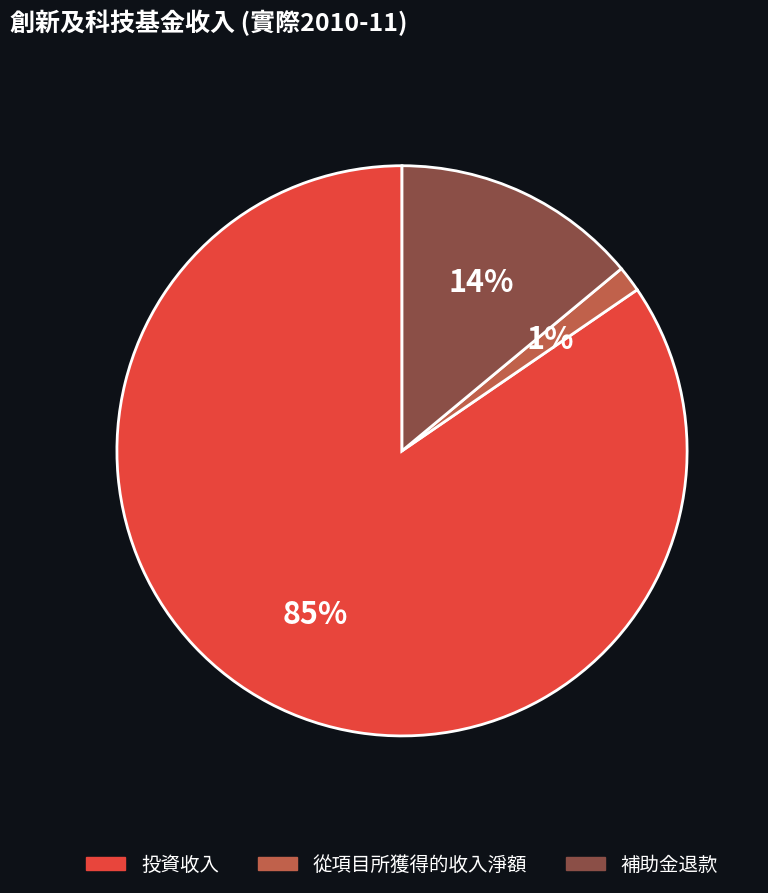

Does 投資收入 represent more than half of the total?

Yes